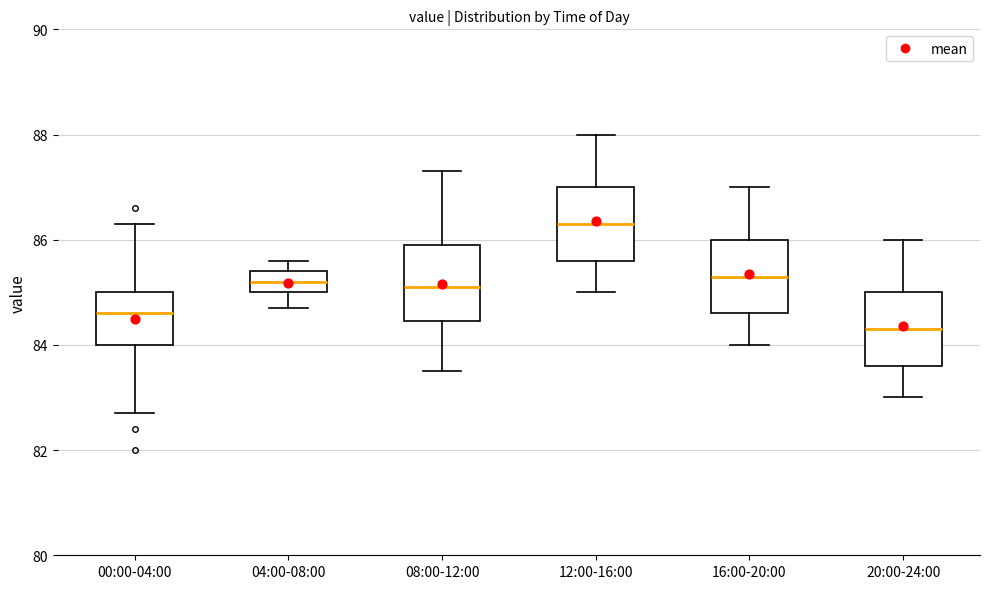

Reading left to right, read every box against the y-axis: the position of its median line, the range the box covers, and the ends of its whiskers. The values are not printed on the chart, so give them approximately, as read against the axis.

00:00-04:00: median 84.6, box 84.0 to 85.0, whiskers 82.8 to 86.4
04:00-08:00: median 85.2, box 85.0 to 85.4, whiskers 84.8 to 85.6
08:00-12:00: median 85.2, box 84.4 to 86.0, whiskers 83.6 to 87.4
12:00-16:00: median 86.4, box 85.6 to 87.0, whiskers 85.0 to 88.0
16:00-20:00: median 85.4, box 84.6 to 86.0, whiskers 84.0 to 87.0
20:00-24:00: median 84.4, box 83.6 to 85.0, whiskers 83.0 to 86.0